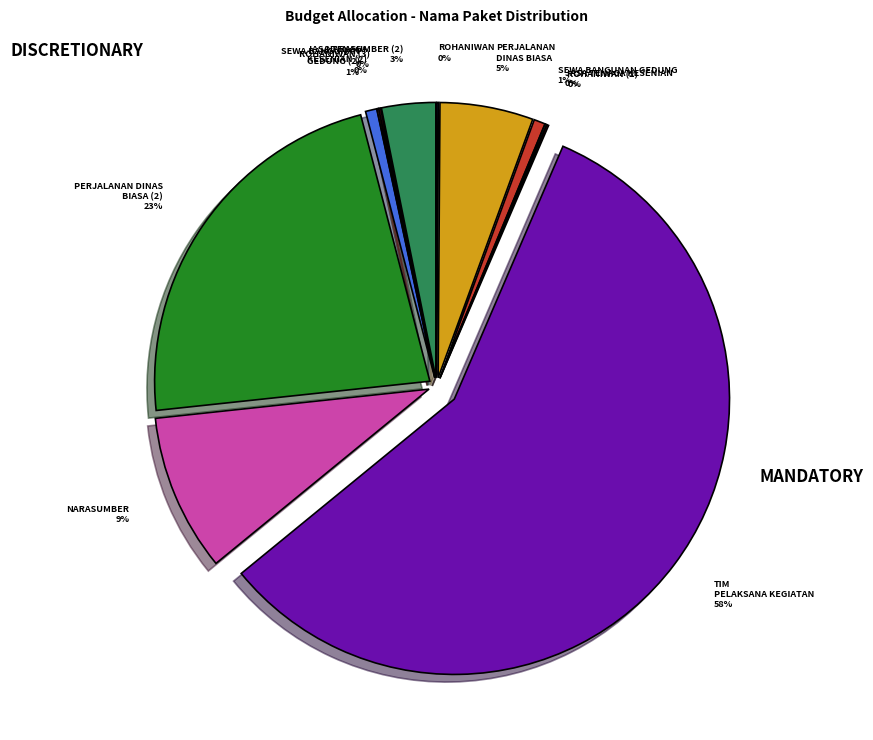

Is there a majority slice in this chart?

Yes